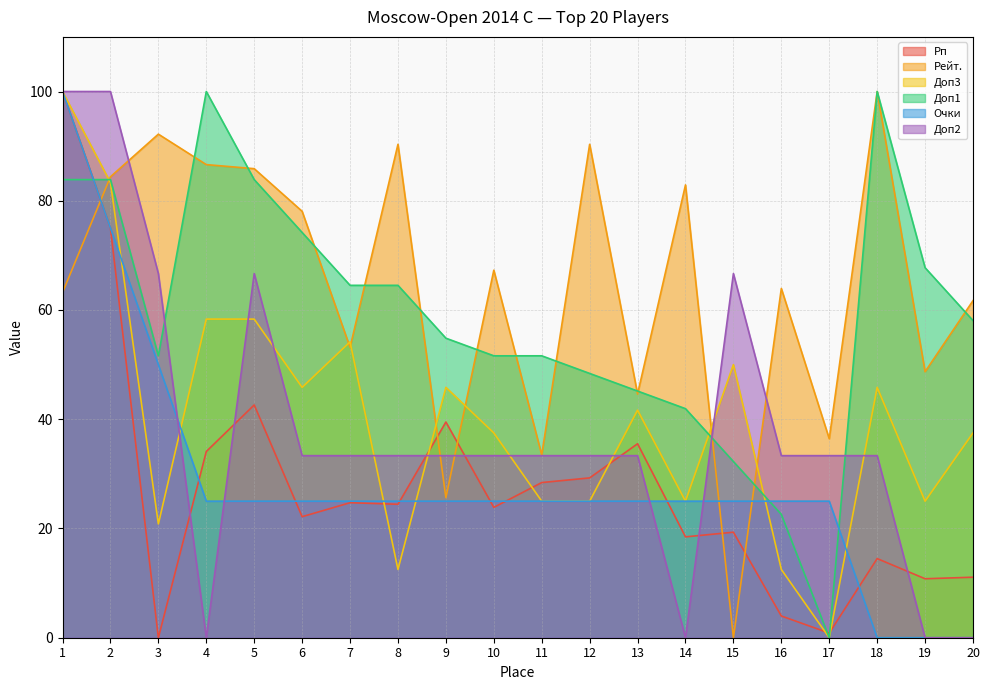

What is the average value of the Рейт. series?

64.4